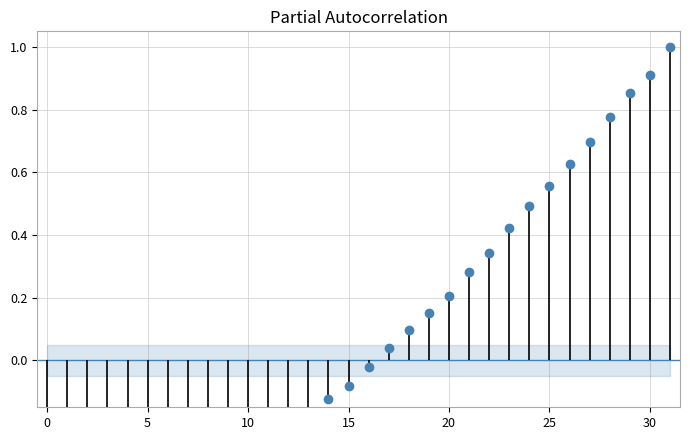

True or false: there are more than 1 points higher than both neighbors.

False